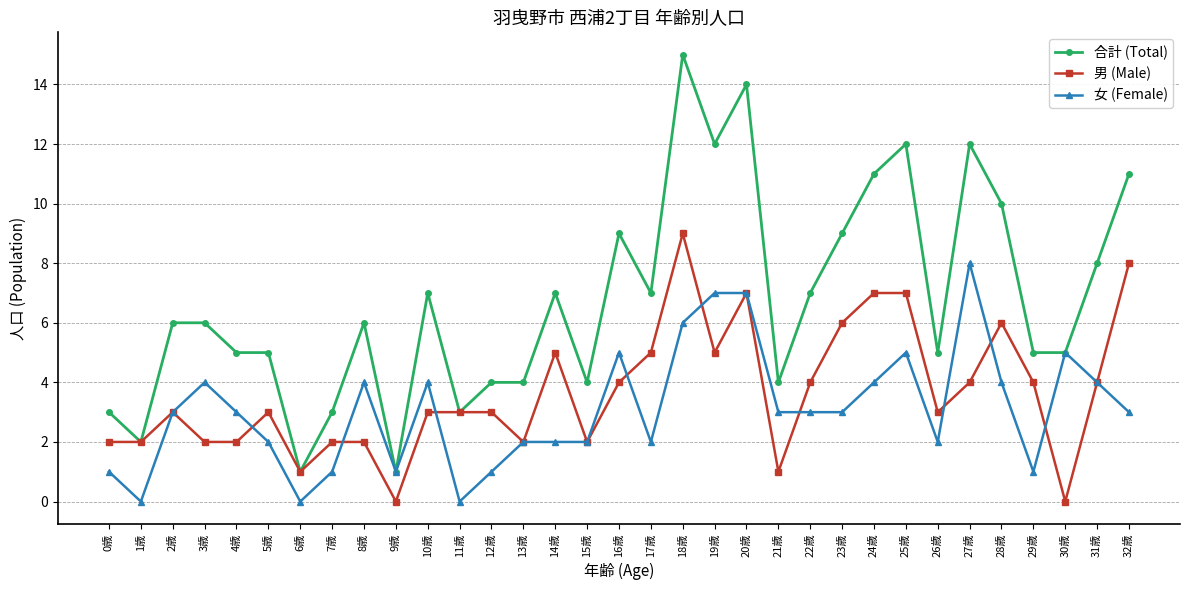

What is the sum of the 男 (Male) values at 6歳 and 25歳?

8